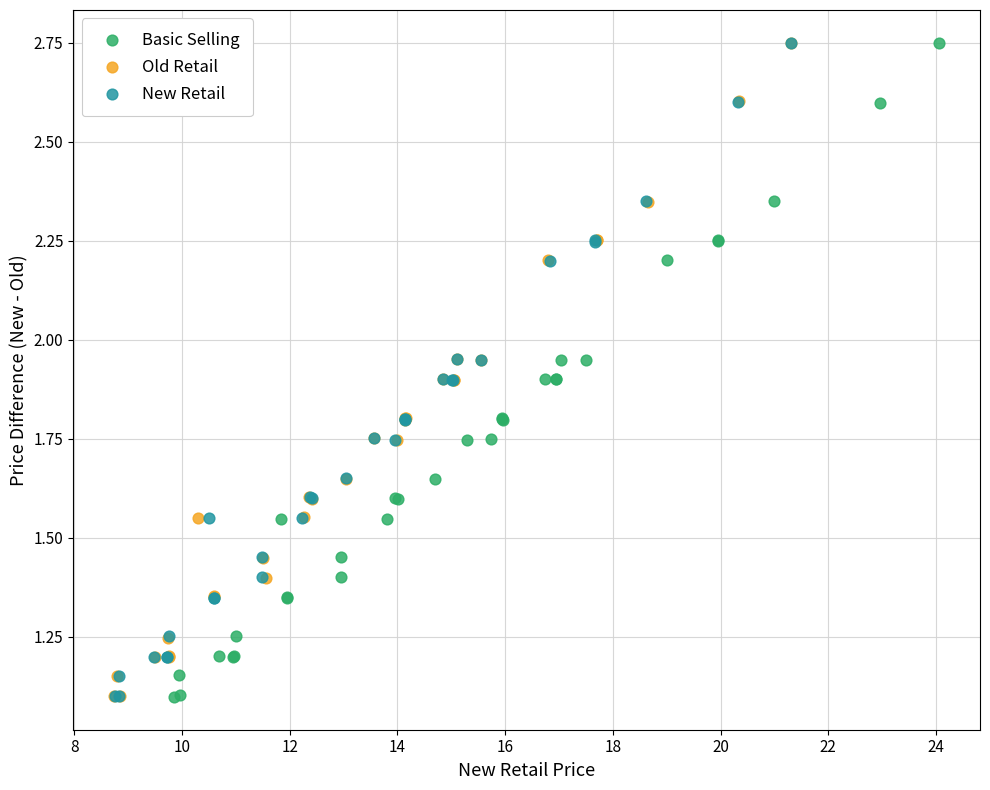

What are all the series names shown in the legend?

Basic Selling, Old Retail, New Retail